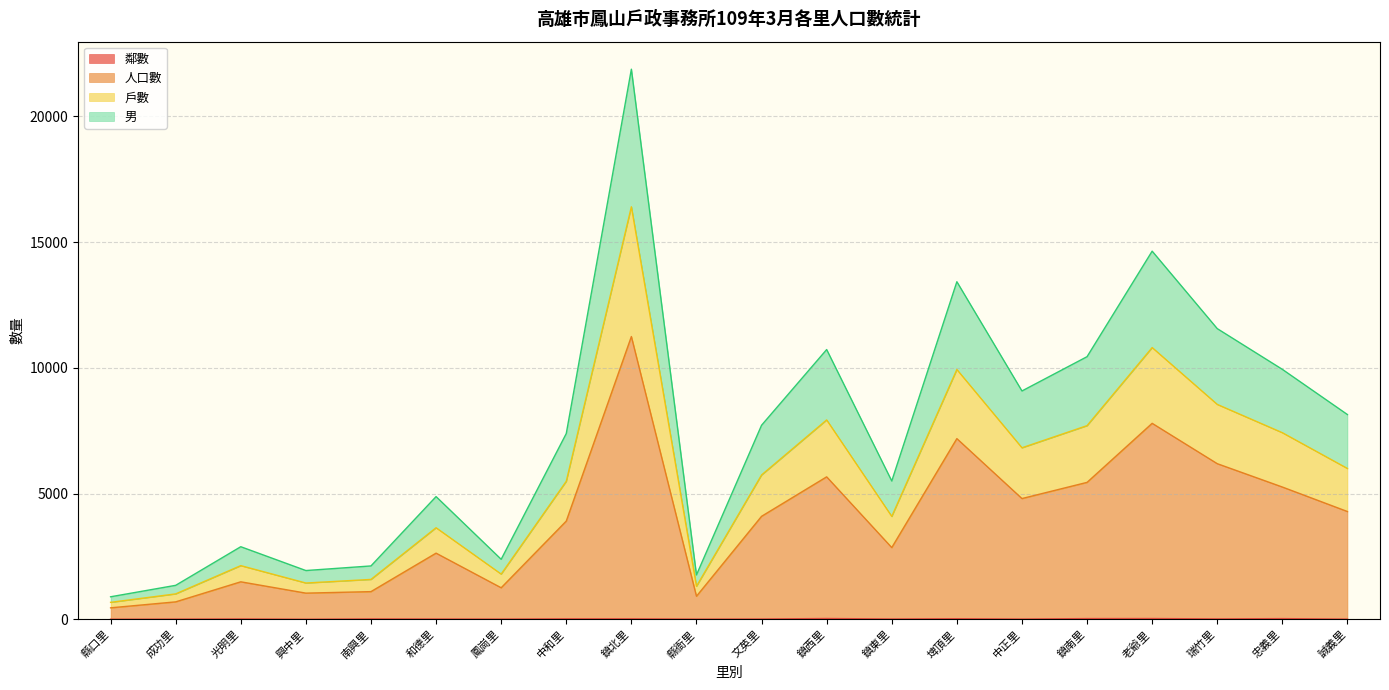

Is it true that 男 equals 8145 at 誠義里?

True